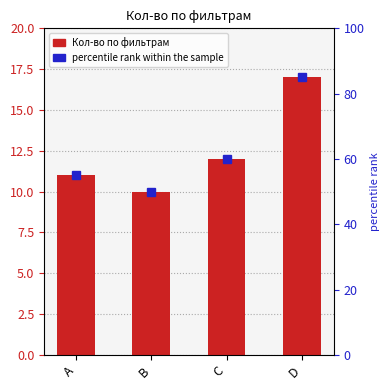

What is the approximate value at B?

10